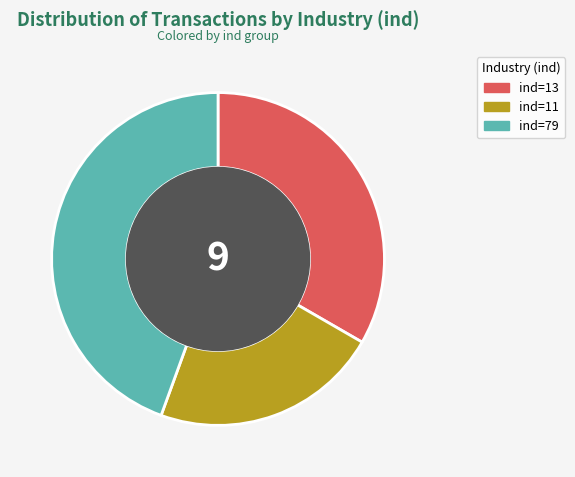

Is there any slice that represents more than half of the pie?

No